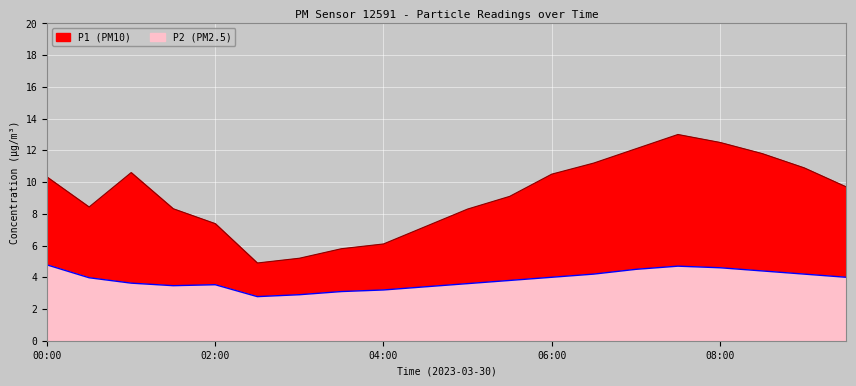

True or false: P1 has more than 0 interior local peaks.

True